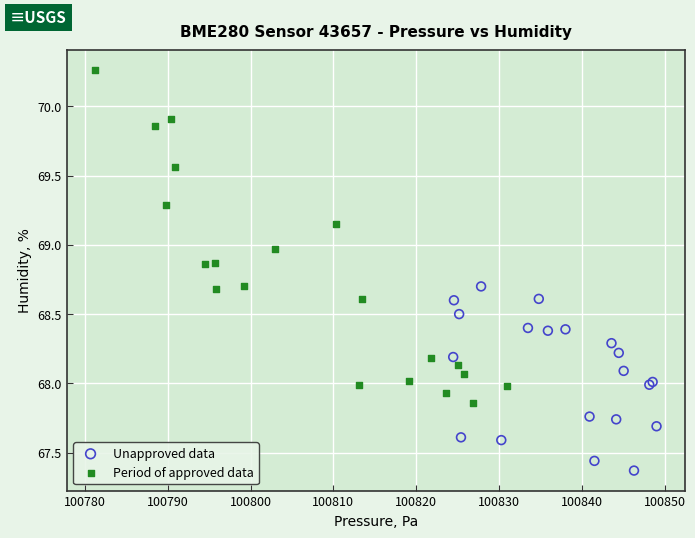

What are all the series names shown in the legend?

Unapproved data, Period of approved data